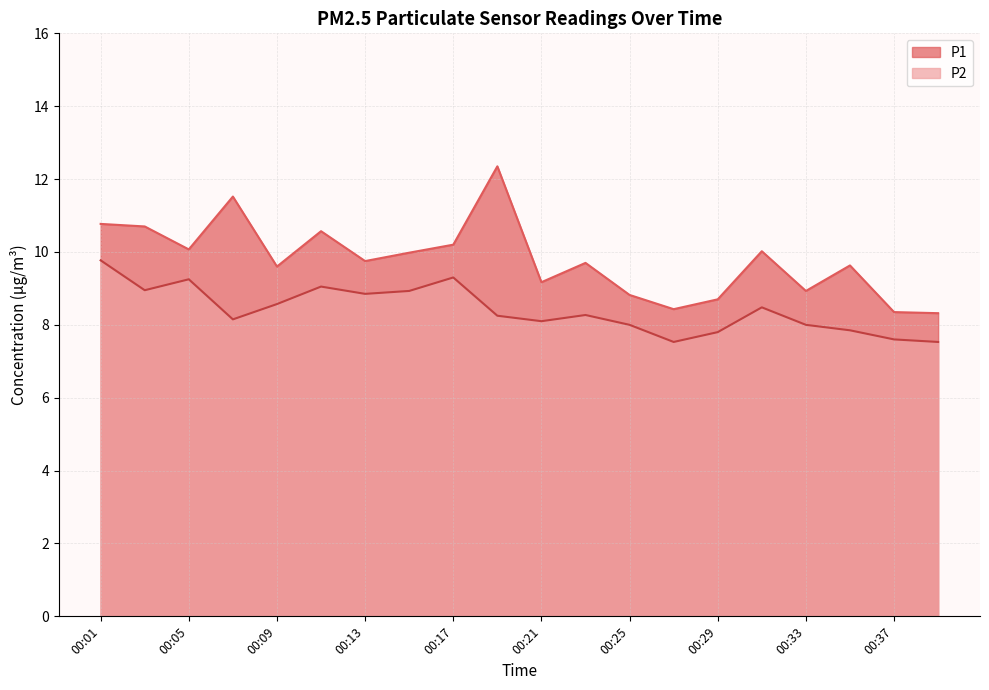

True or false: P2 and P1 cross at least once.

False